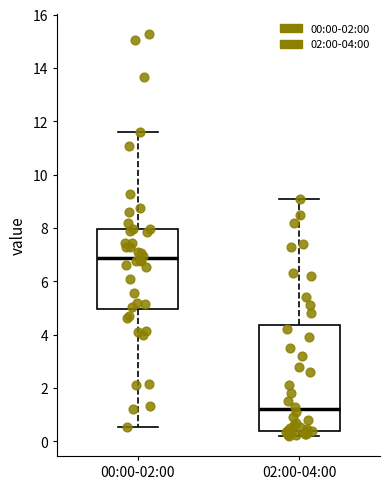

Comparing the boxes themselves (not the whiskers), which one is the tallest?

02:00-04:00